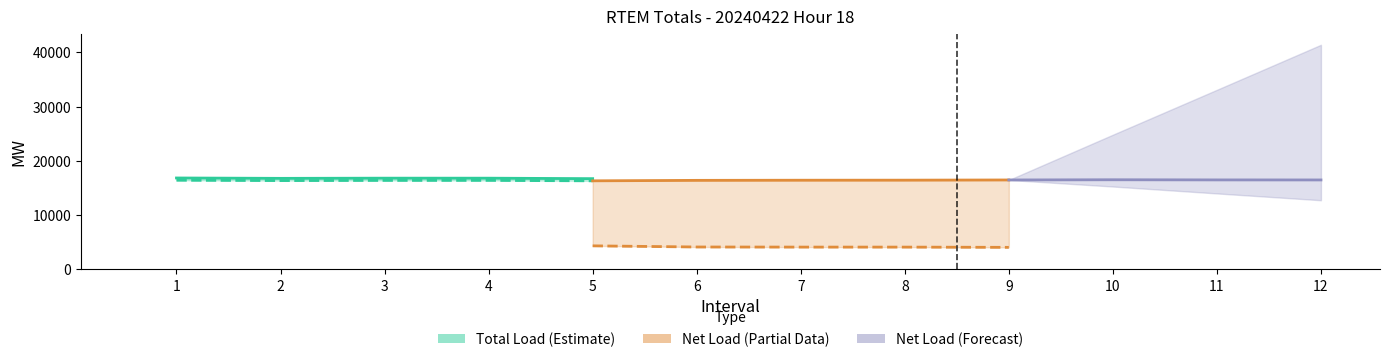

Which label corresponds to the smallest value in the chart?

5